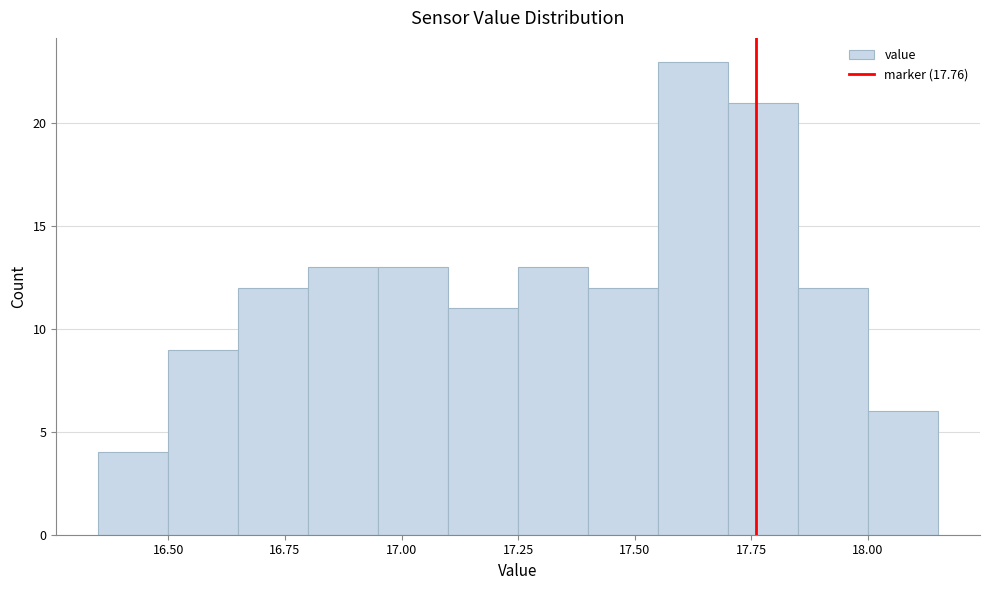

Around what value on the x-axis is the tallest bar? Give the approximate position of its centre, as read against the axis.

17.65